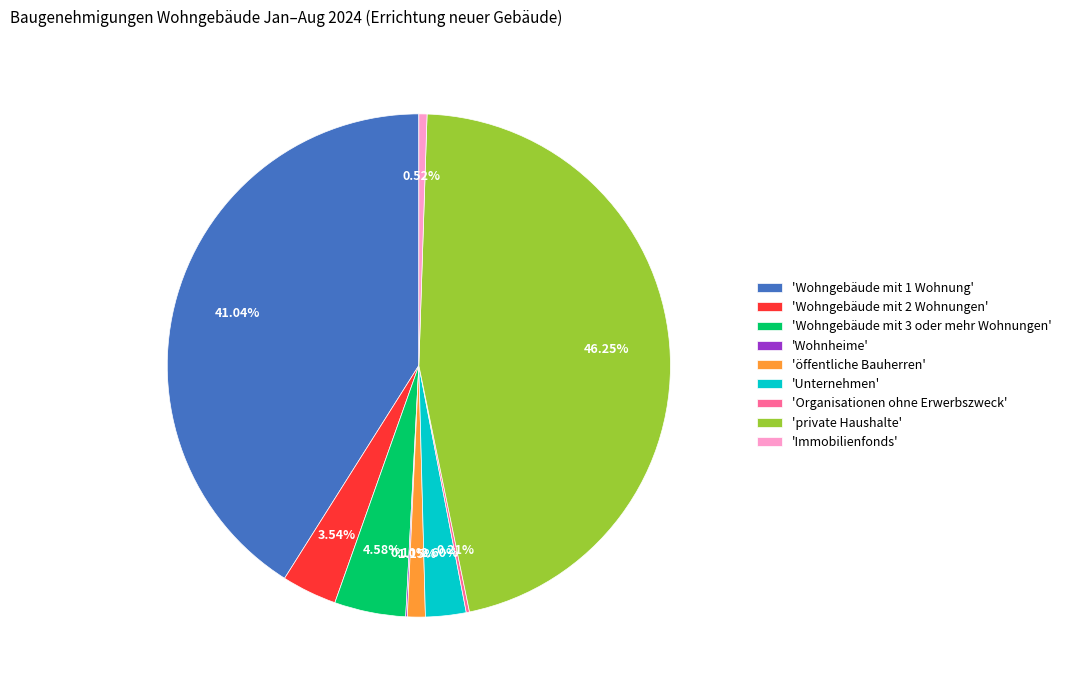

To the nearest percent, what is the average slice percentage?

11%